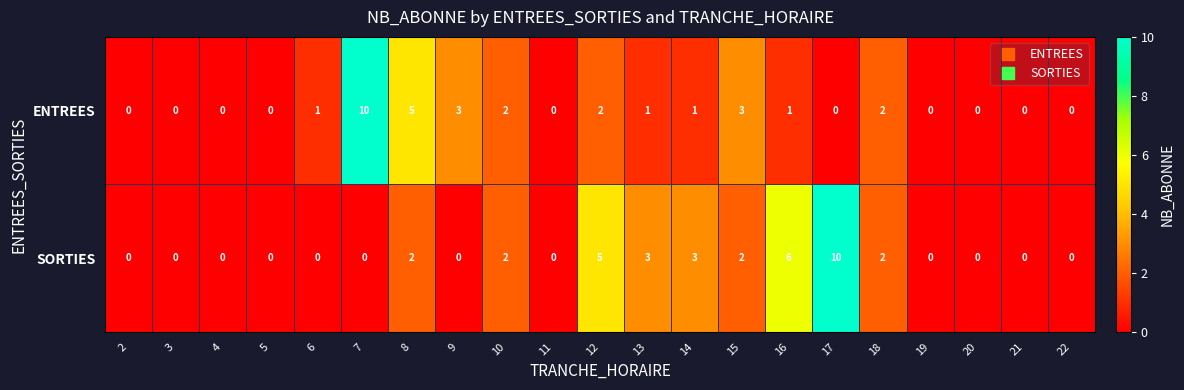

The value of ENTREES at 9 is 3. True or false?

True